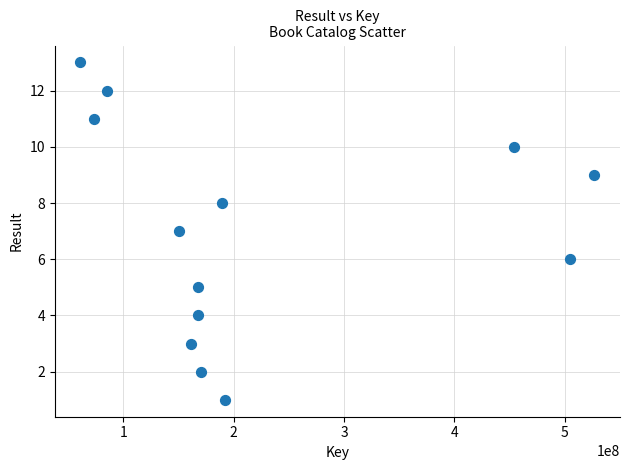

What is the range of Y values (max minus min)?

12